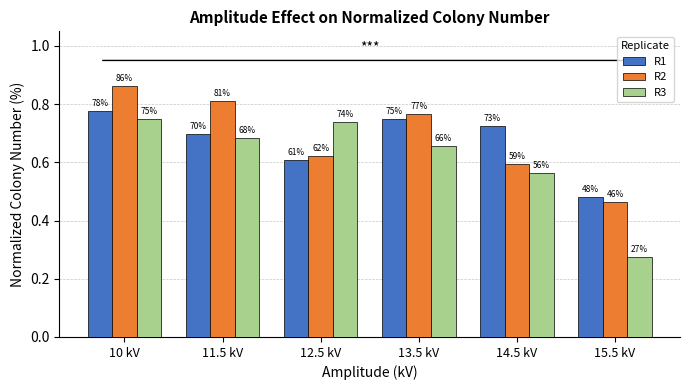

How many groups of bars are there?

6